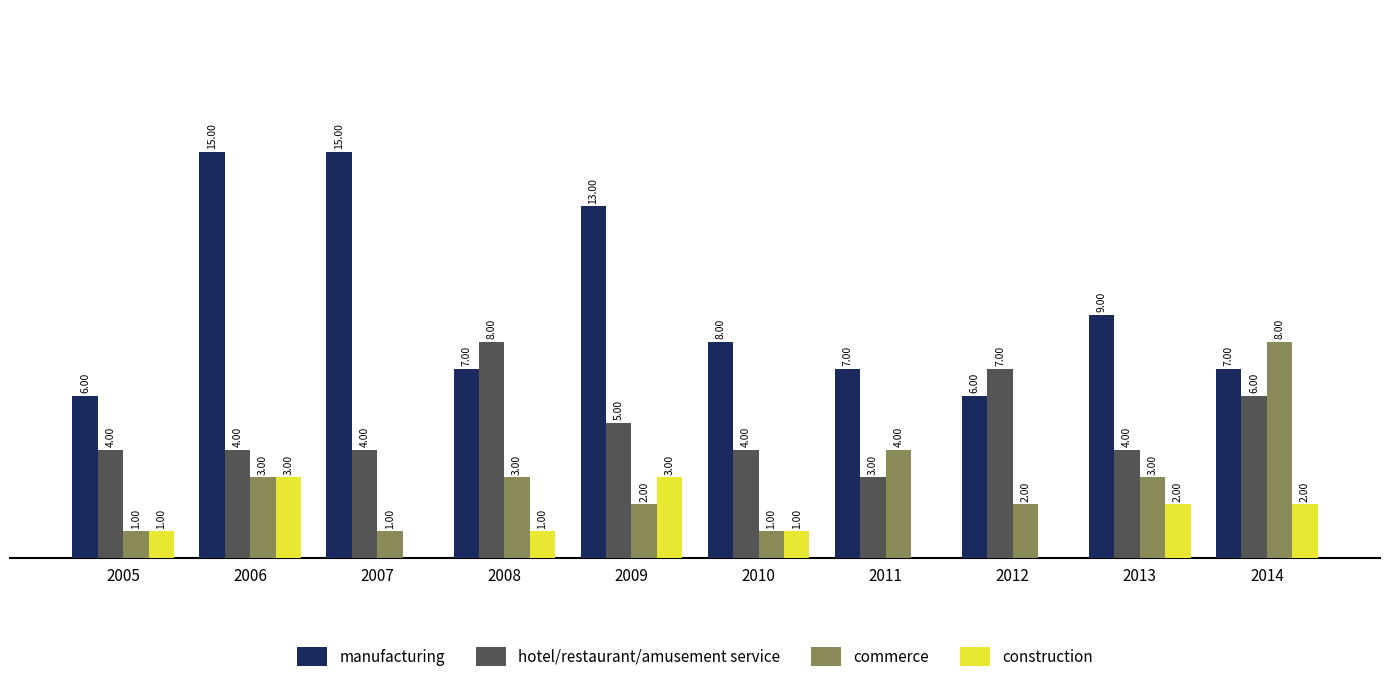

Does the chart contain stacked bars?

No